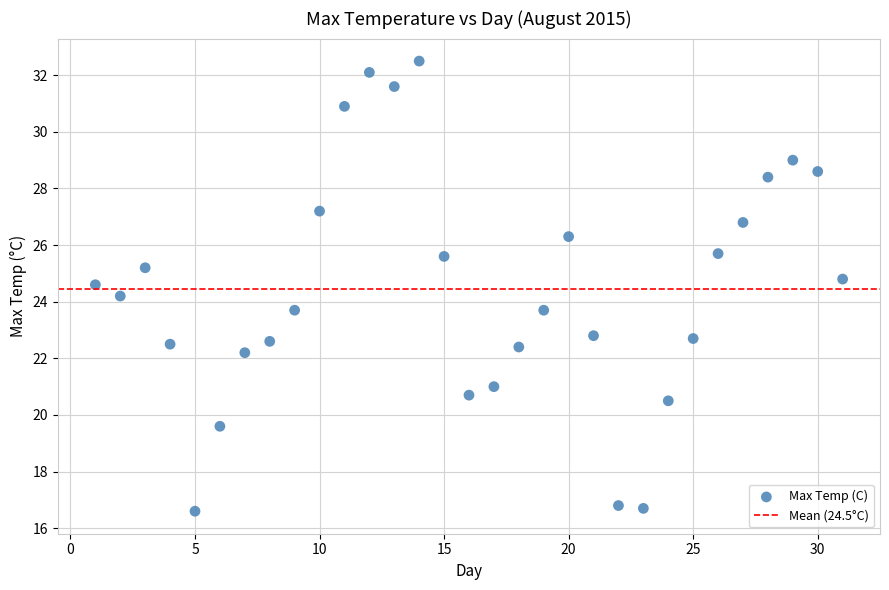

What is the range of Y values (max minus min)?

15.9